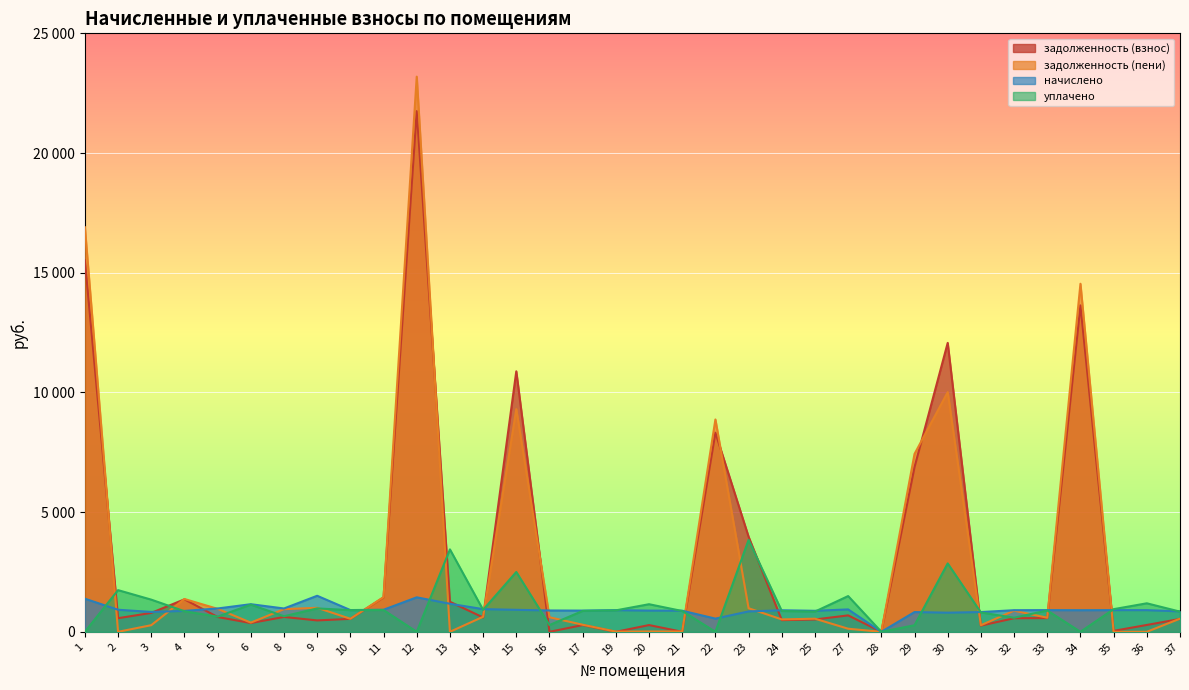

What is the difference between the highest and lowest values at 10?

367.1